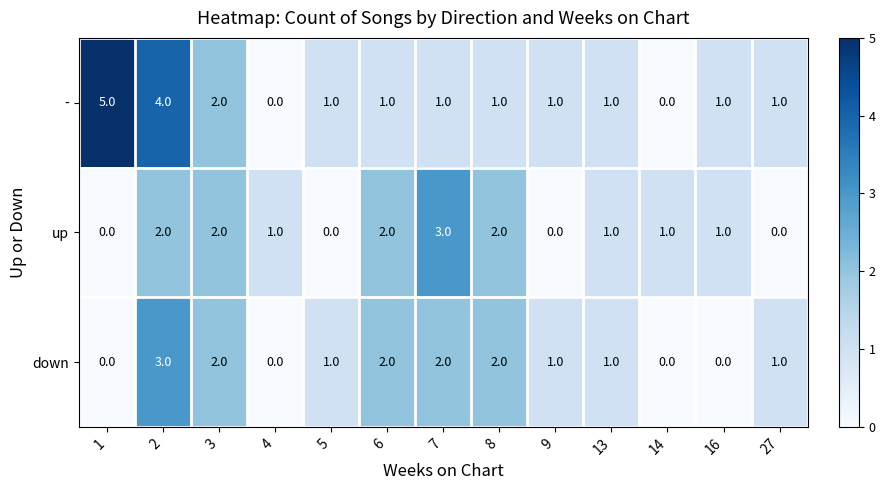

What is the maximum value for -?

5